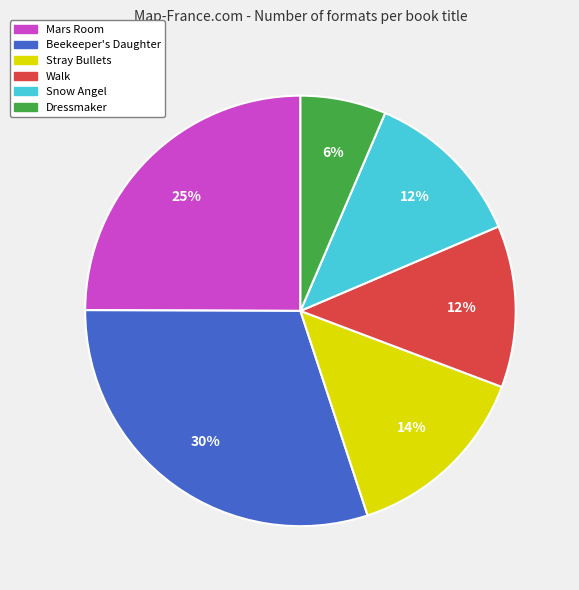

To the nearest percent, what percentage of the pie is Stray Bullets?

14%